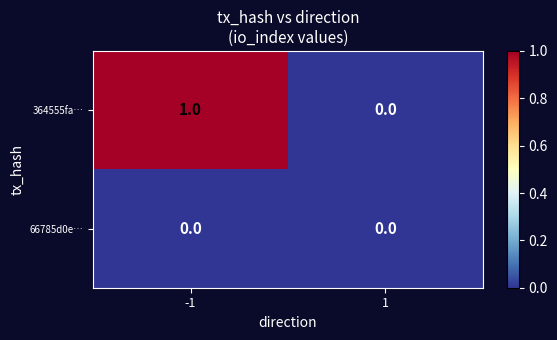

Is the value of 364555fa… at -1 greater than the value of 66785d0e… at 1?

Yes